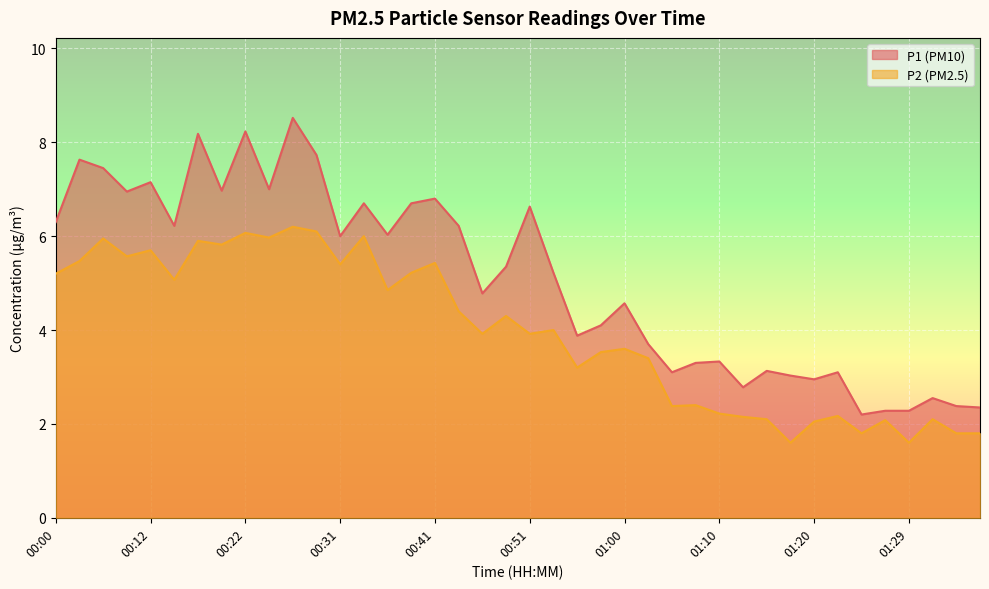

What is the difference between the maximum and second lowest values in the P1 series?

6.2